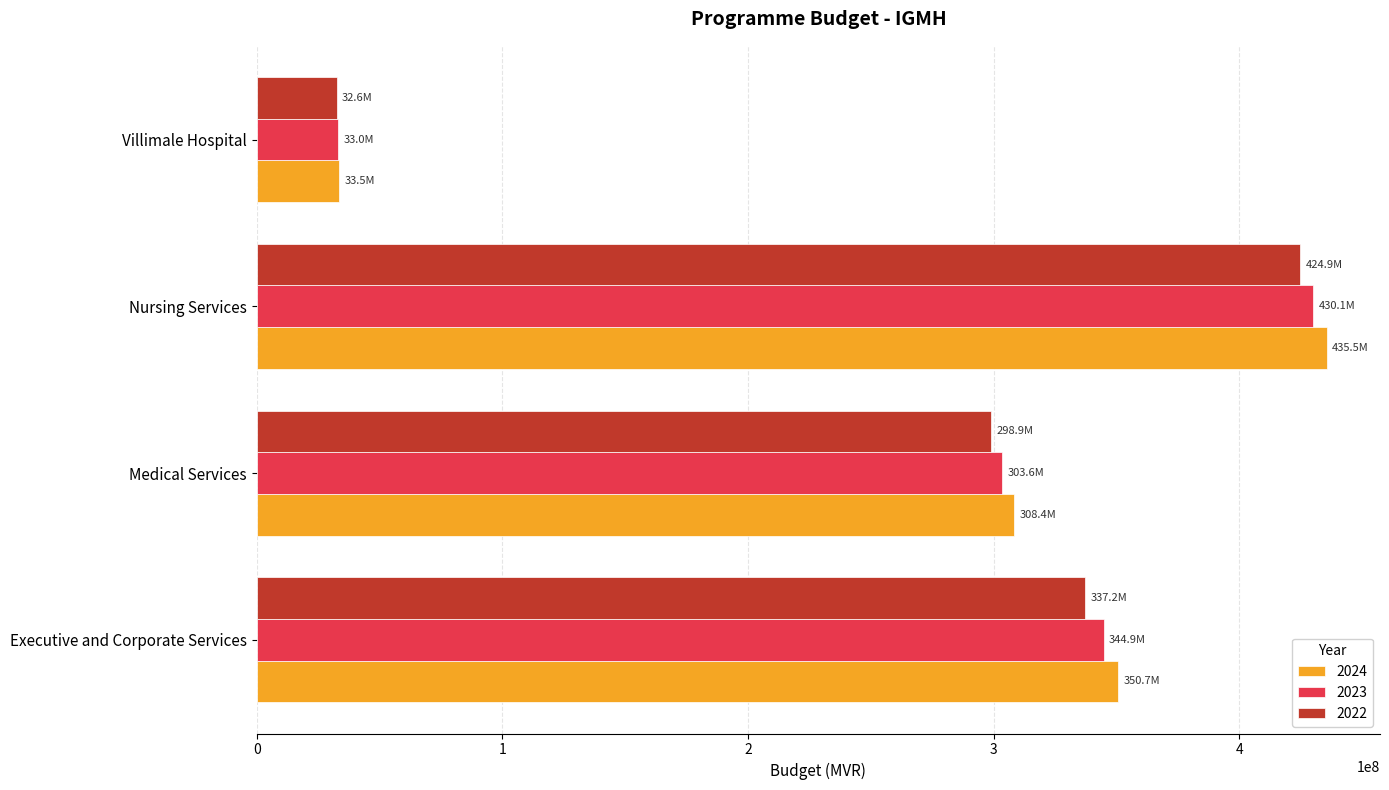

What is the spread (max minus min) of values at Nursing Services?

10662705